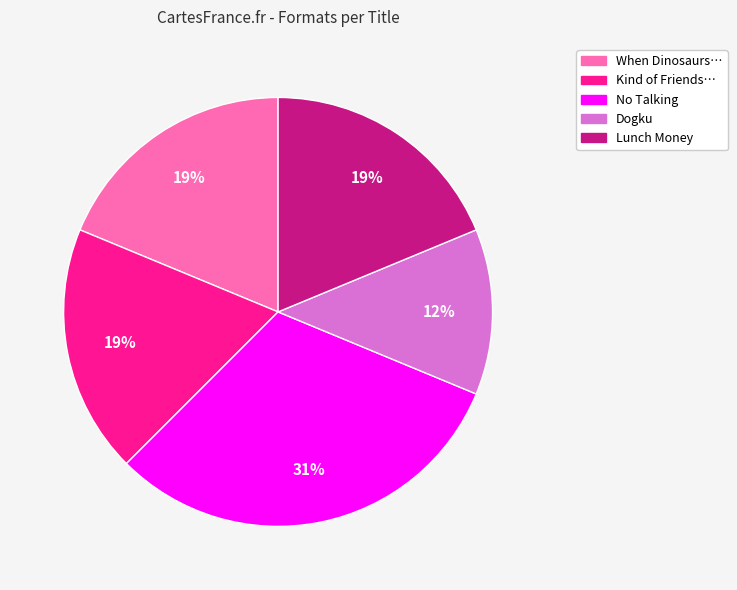

To the nearest percent, what is the average slice percentage?

20%